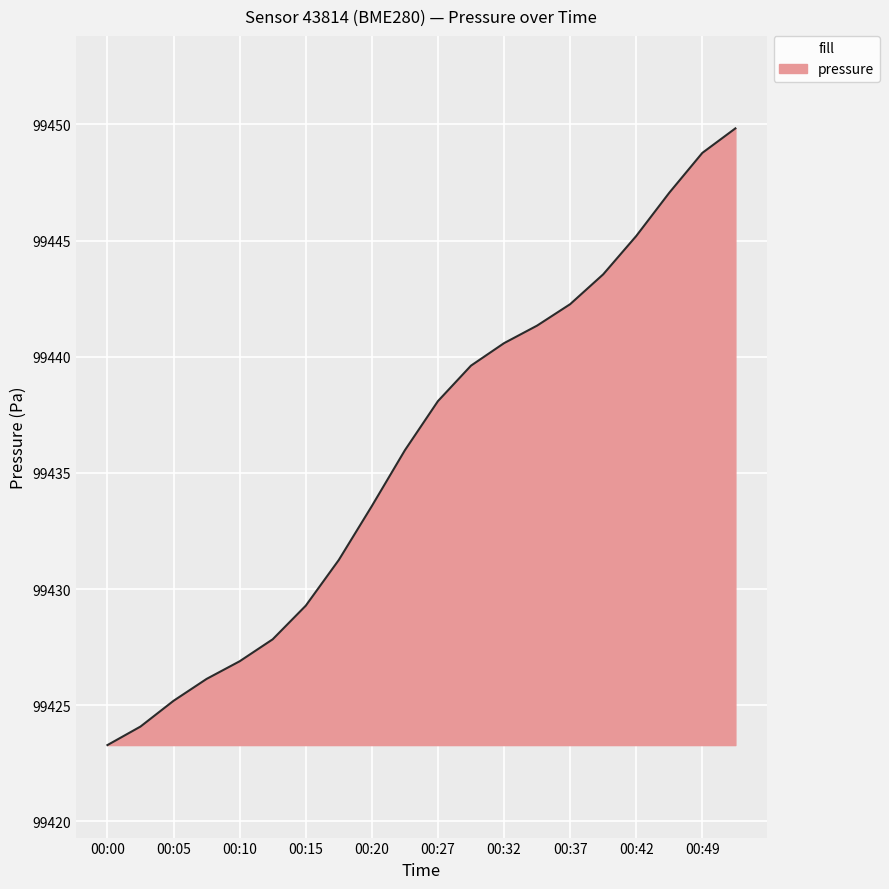

What is the greatest value displayed?

99449.8